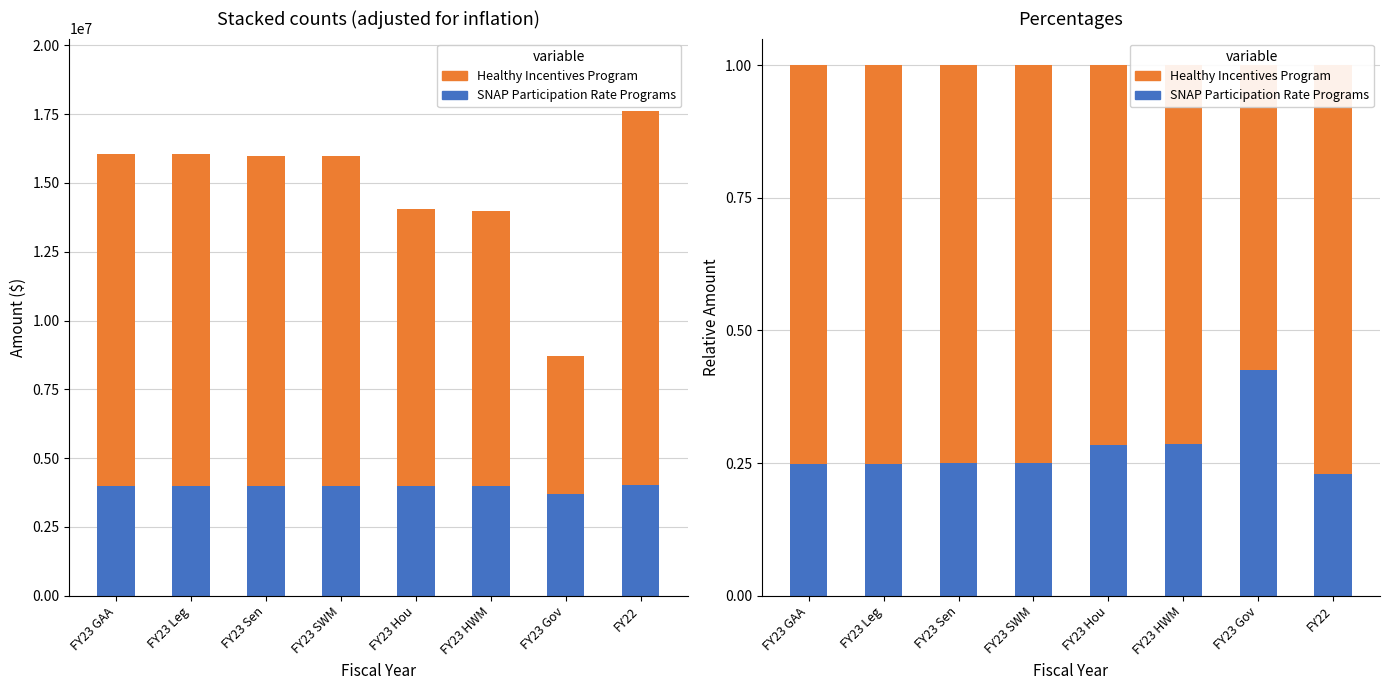

What is the average value of the Healthy Incentives Program series?

0.7